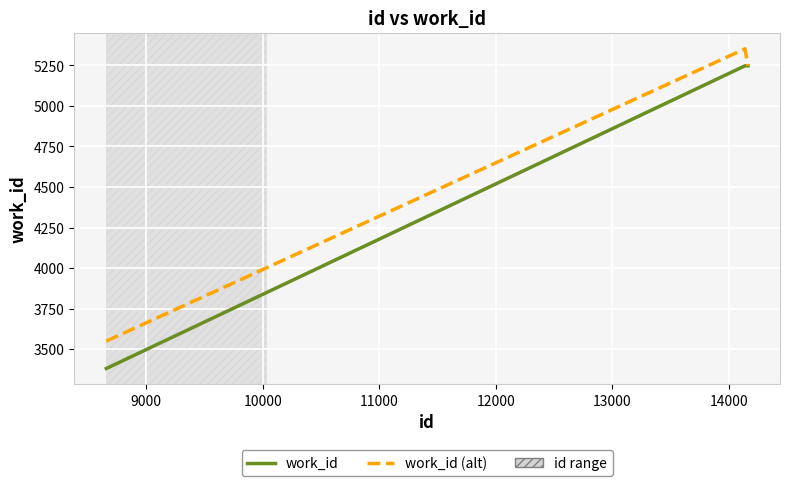

Which series has the largest total across all categories?

work_id (alt)